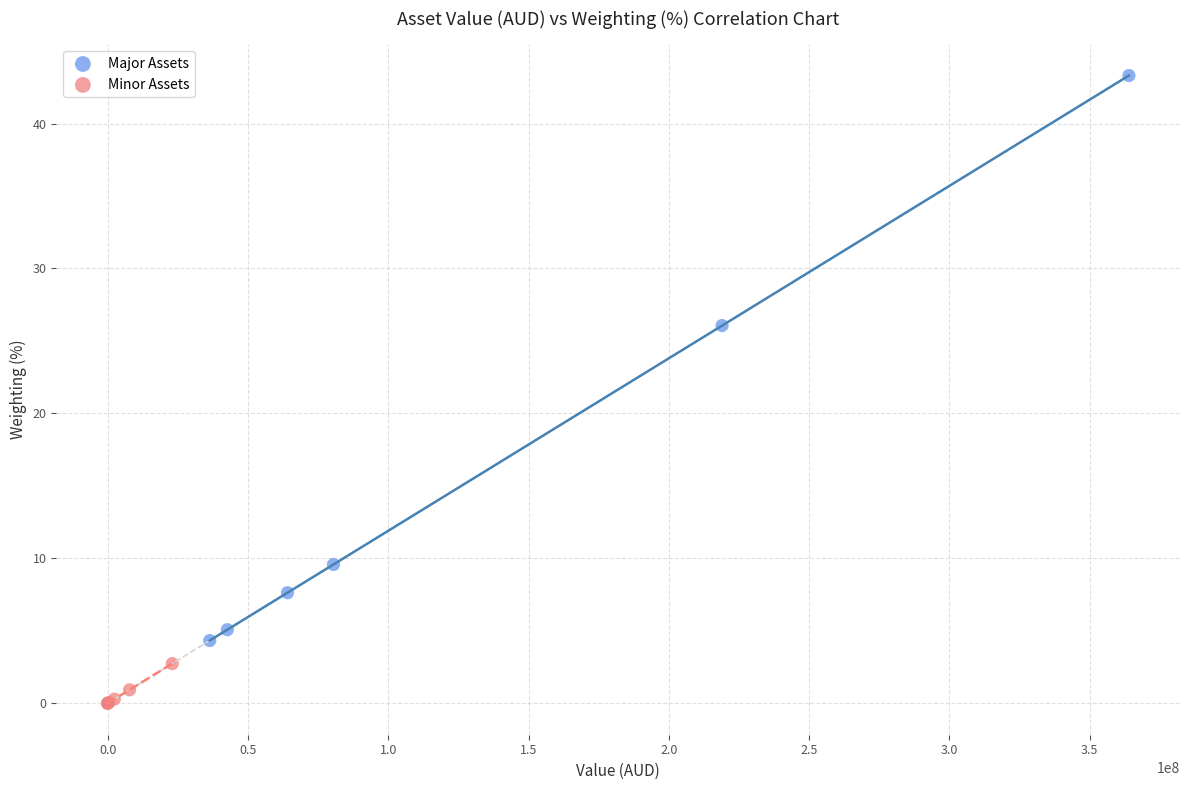

What are all the series names shown in the legend?

Major Assets, Minor Assets